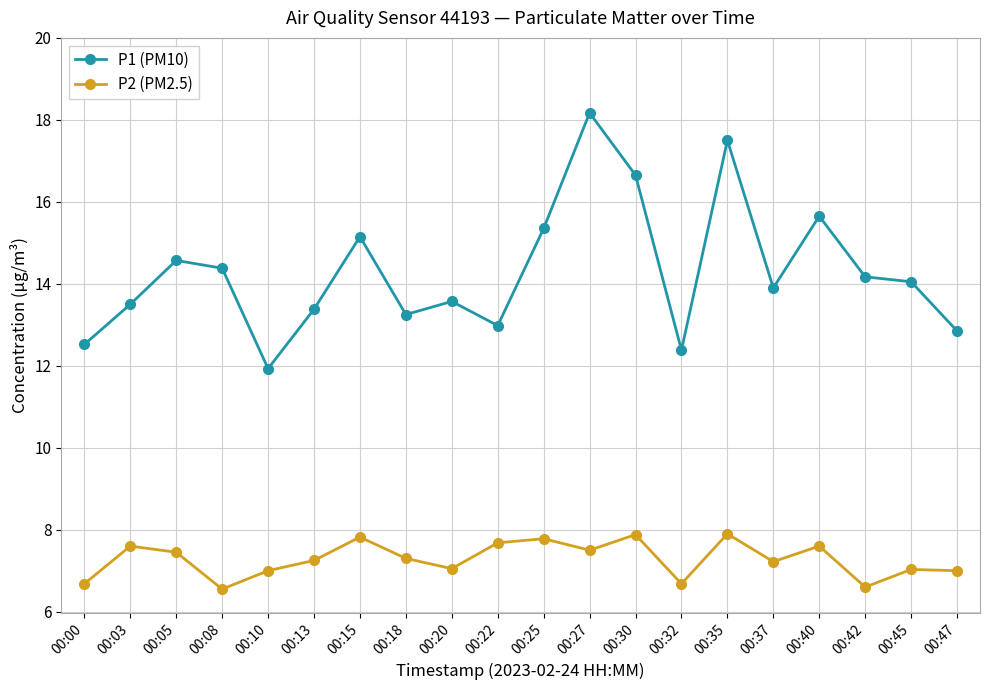

At which label does P2 (PM2.5) first exceed 7?

00:03